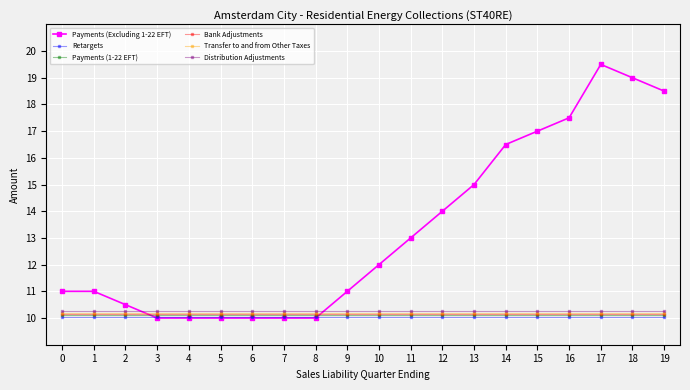

What is the value of the Retargets point at the 17th from the left?

10.1